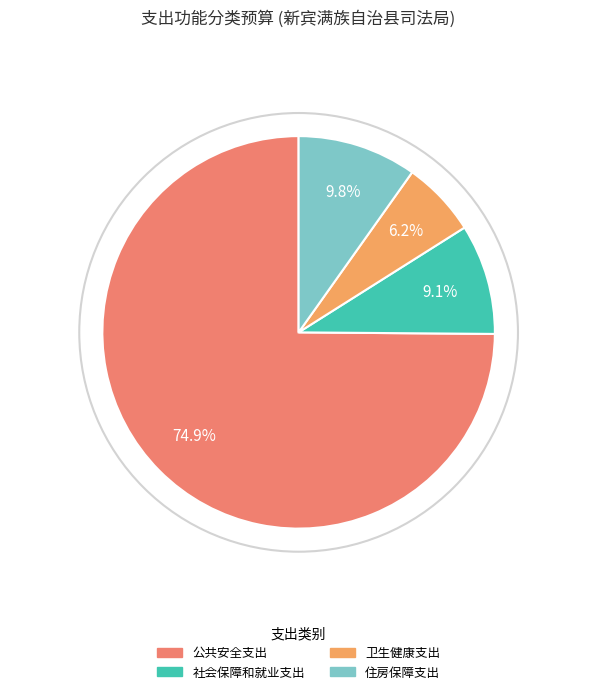

Approximately how many times larger is the value at 公共安全支出 compared to 卫生健康支出?

12.1